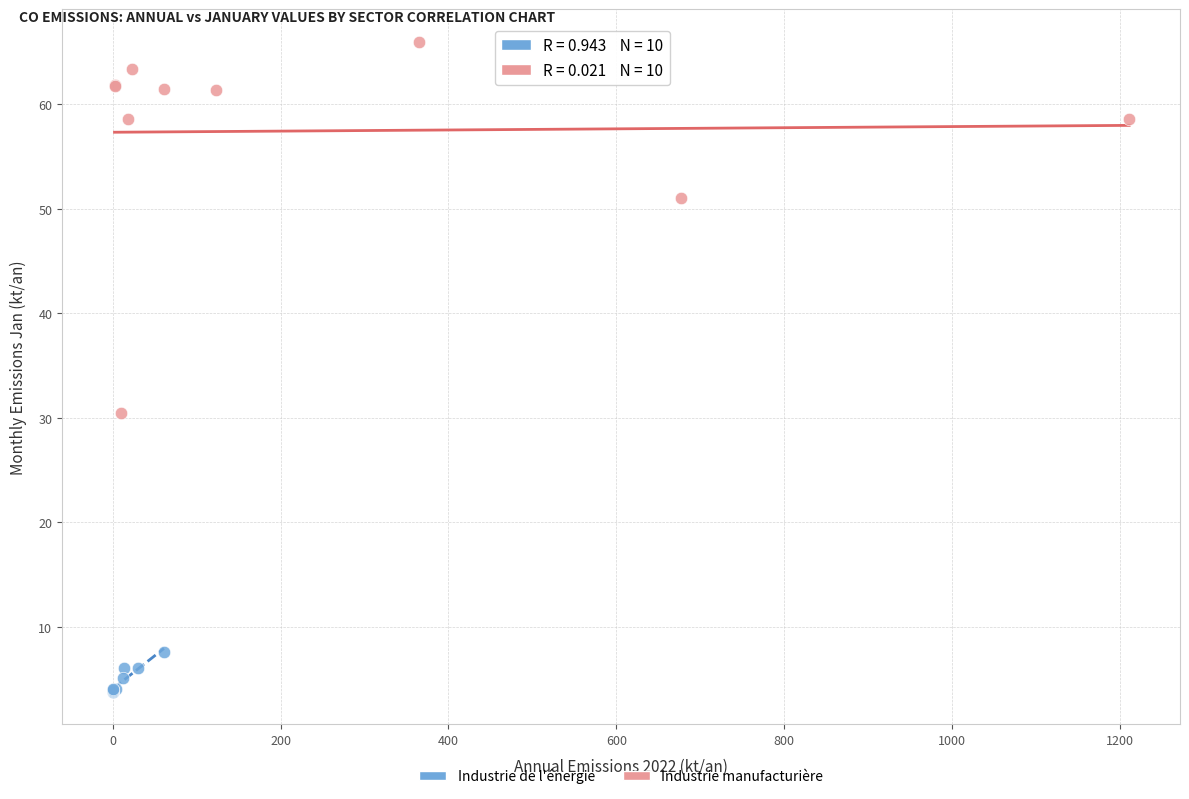

Which series has the widest spread of Y values?

Industrie manufacturière